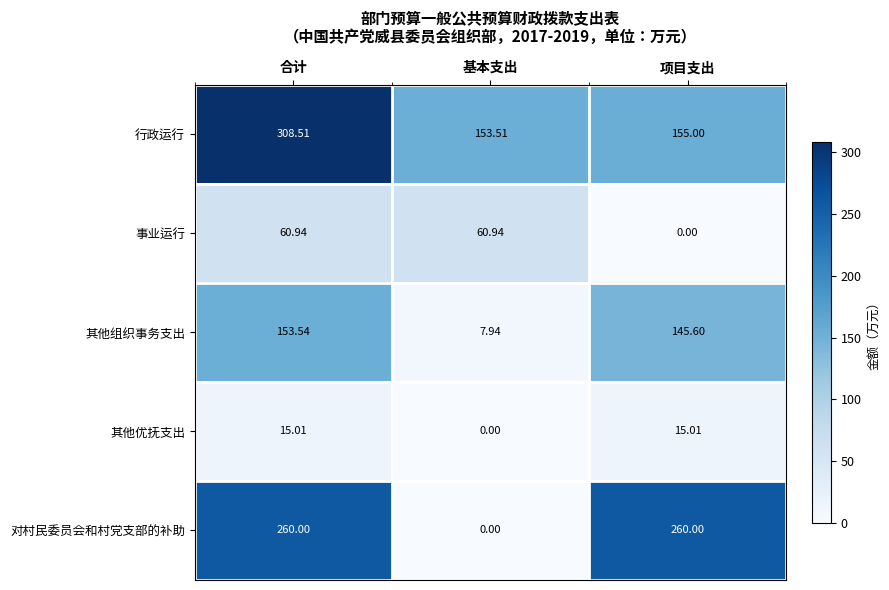

At 项目支出, list the series in order from largest to smallest.

对村民委员会和村党支部的补助, 行政运行, 其他组织事务支出, 其他优抚支出, 事业运行